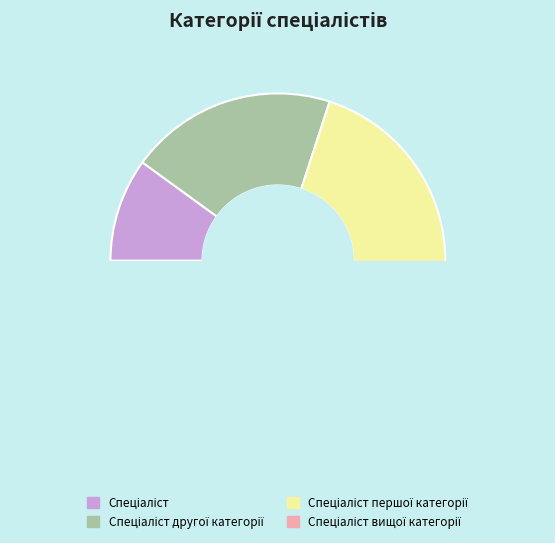

Does any single category account for the majority?

No